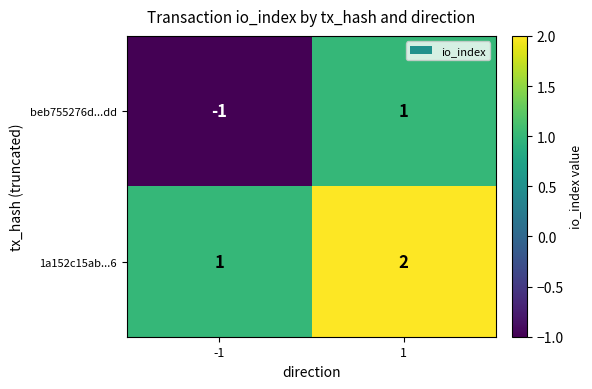

Reading right to left, list all the values displayed in this chart.

beb755276d...dd: 1	-1
1a152c15ab...6: 2	1